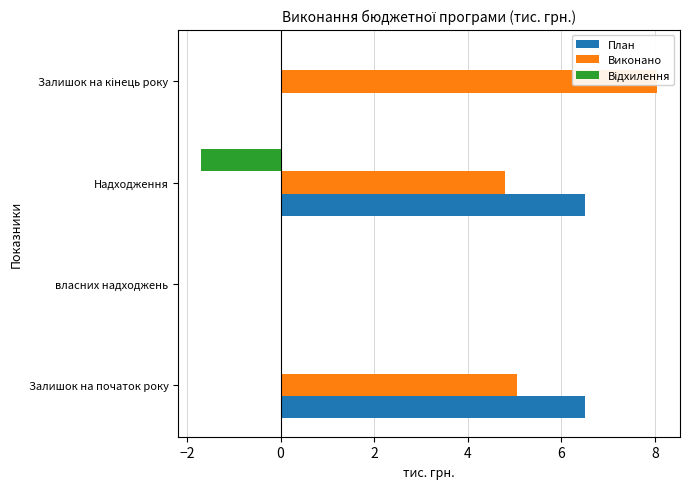

What is the smallest value displayed?

-1.7